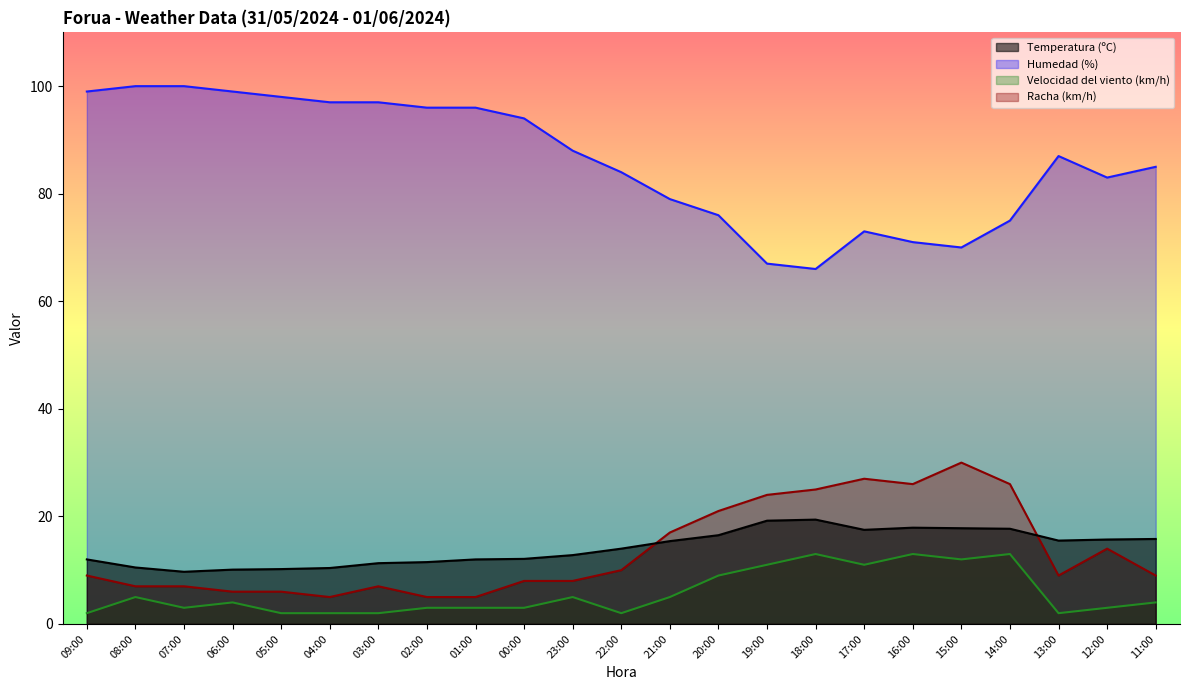

Is it true that Velocidad del viento (km/h) equals 3.0 at 07:00?

True